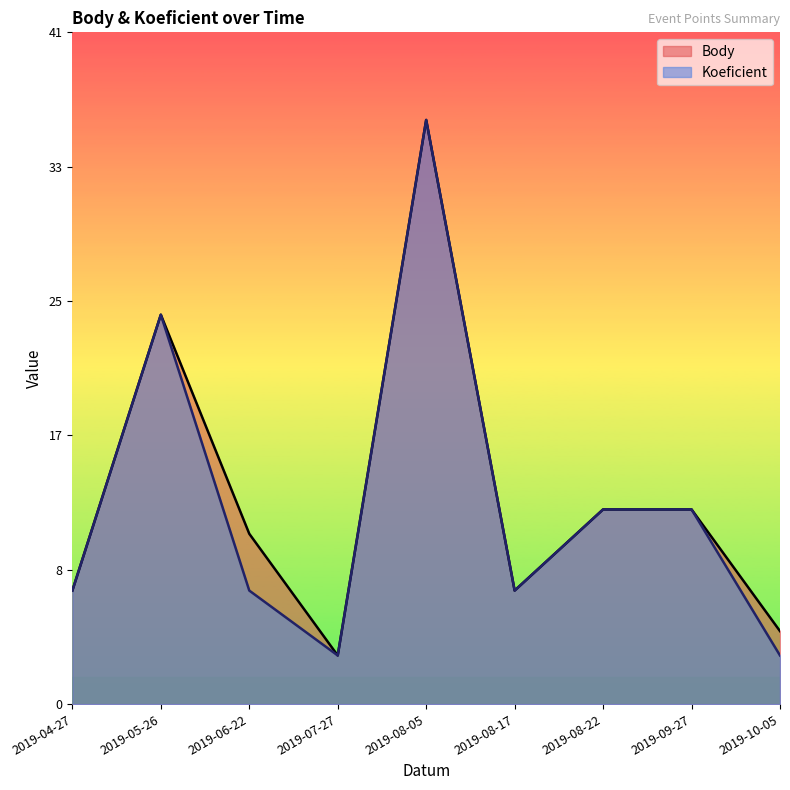

At 2019-04-27, list the series in order from largest to smallest.

Body, Koeficient